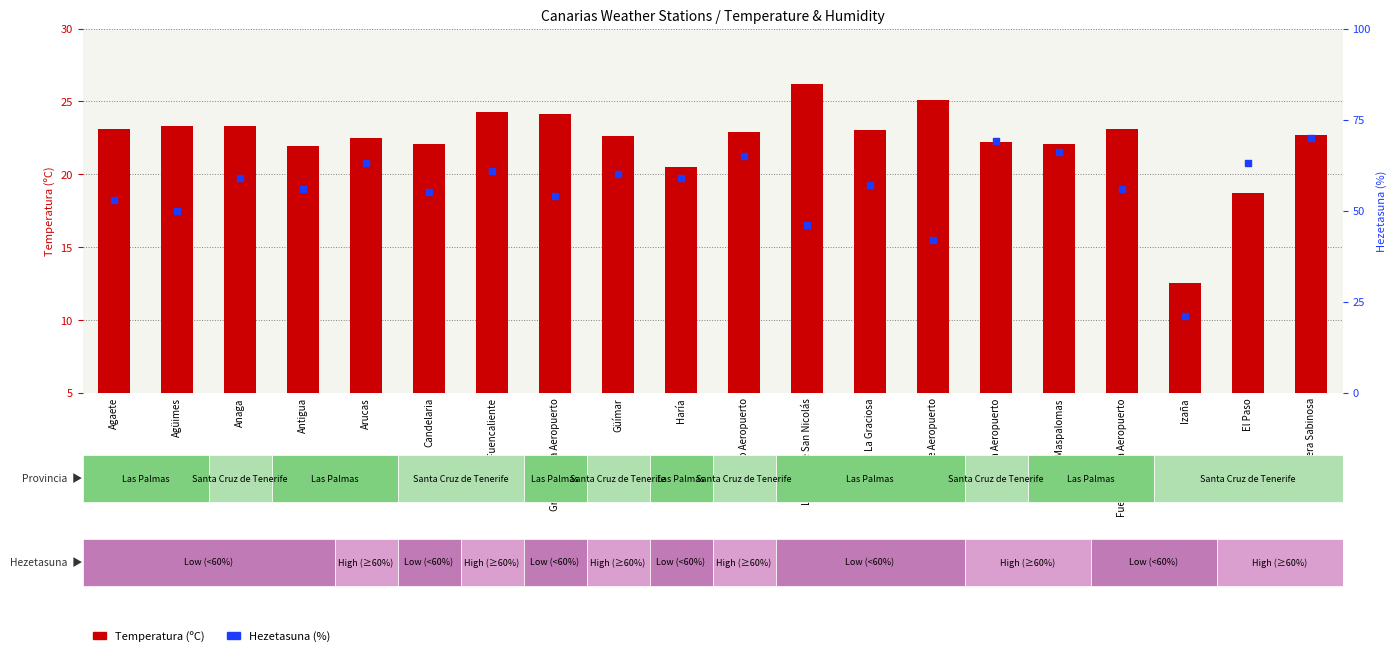

What is the total value across all series at Fuerteventura Aeropuerto?

79.1